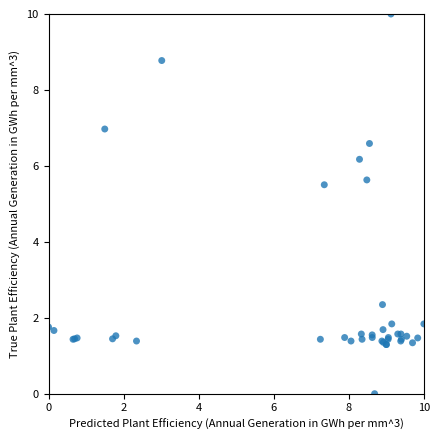

What Y value in the scatter plot is closest to 5?

5.5